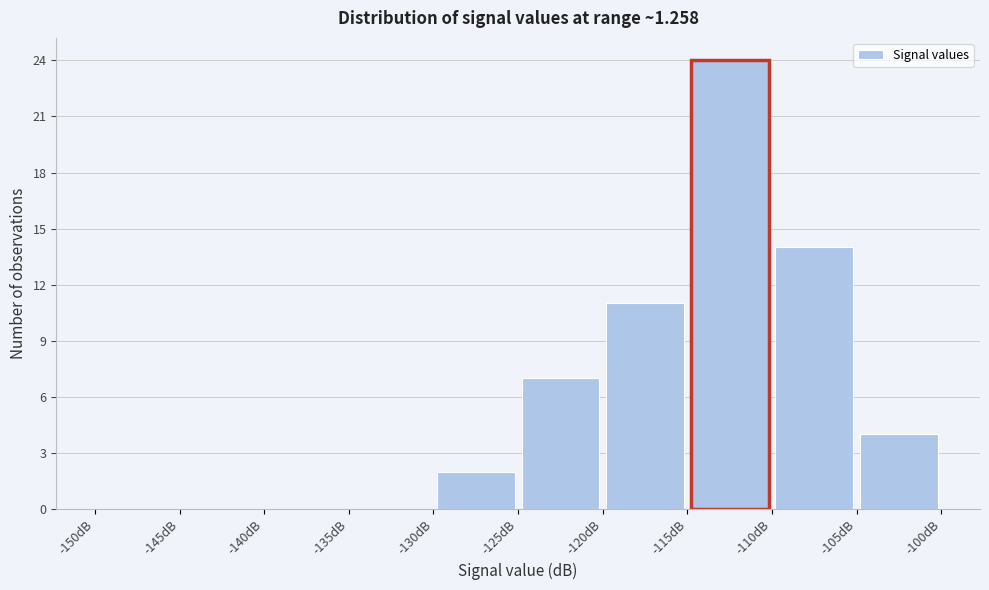

Over which range of the x-axis is the bar tallest?

-115 to -110